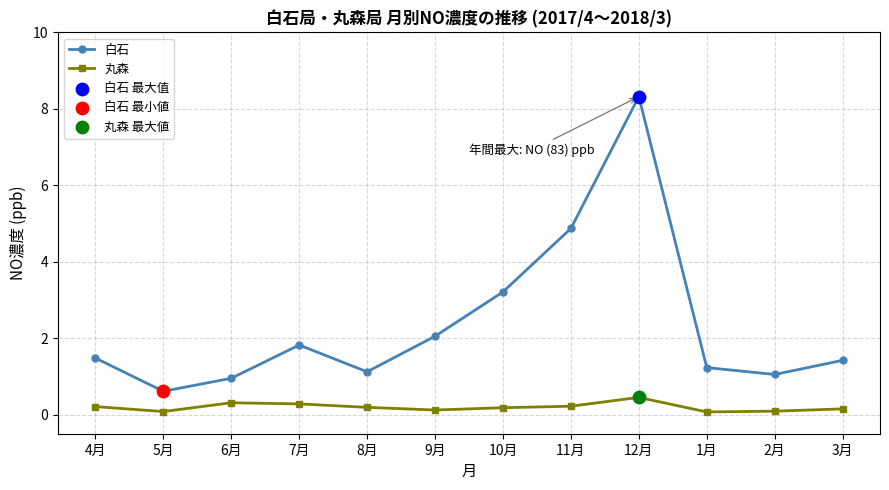

Which series changed the most between 9月 and 1月?

白石